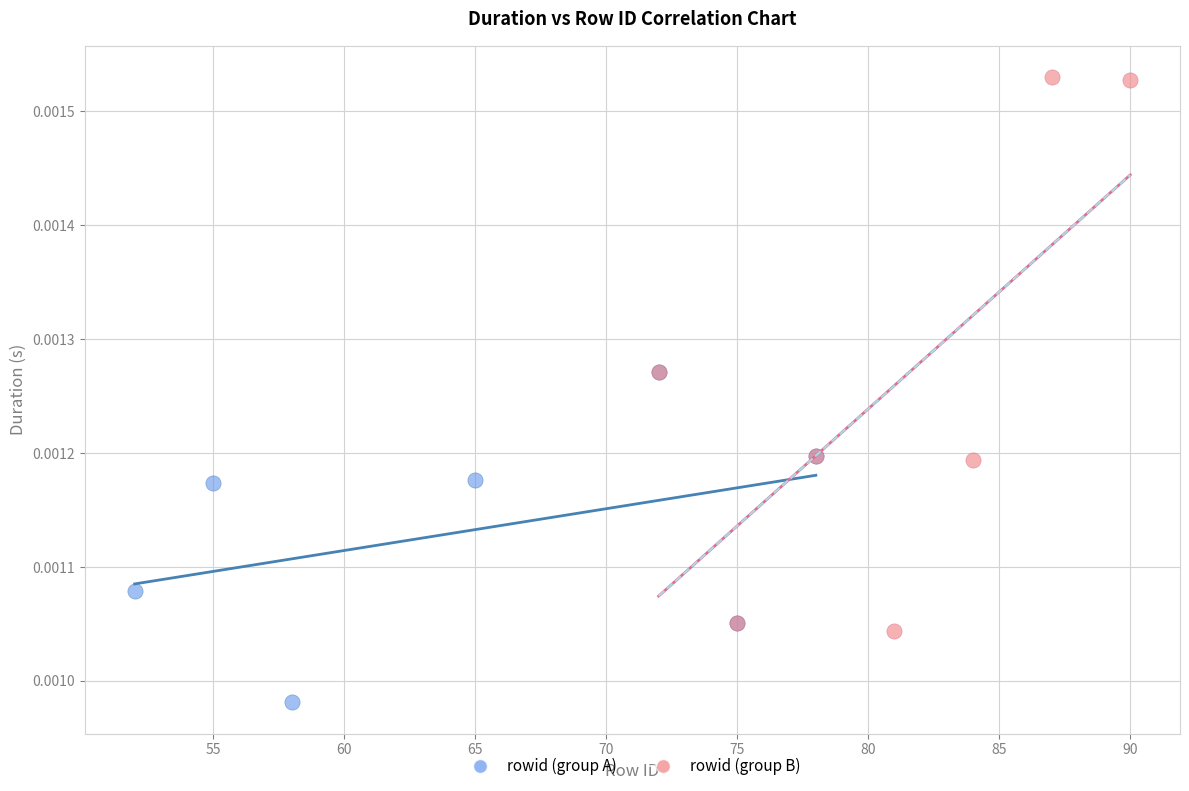

What are all the series names shown in the legend?

rowid (group A), rowid (group B)